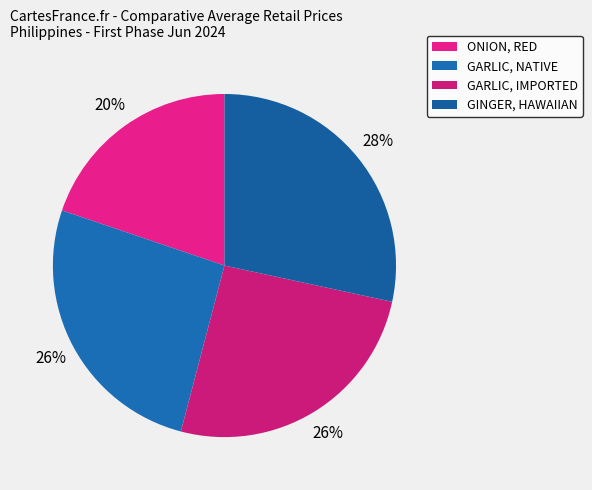

To the nearest percent, what is the average slice percentage?

25%